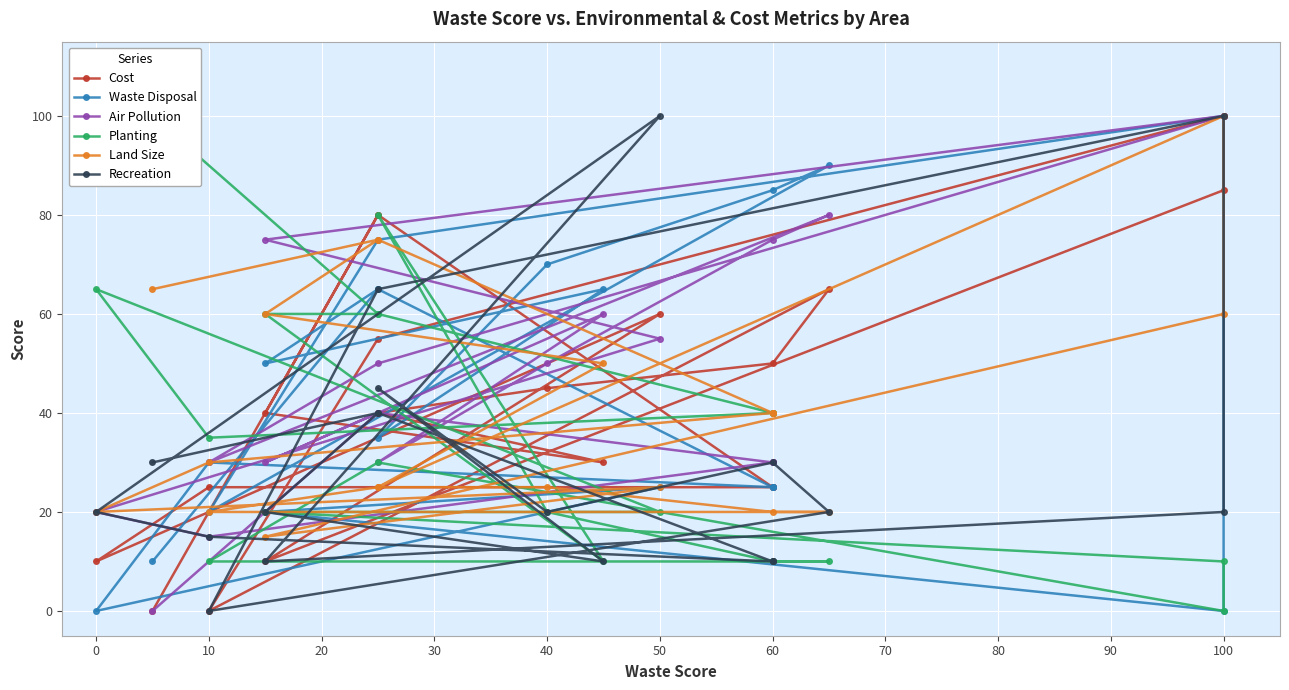

Where is the first local minimum for Cost?

20